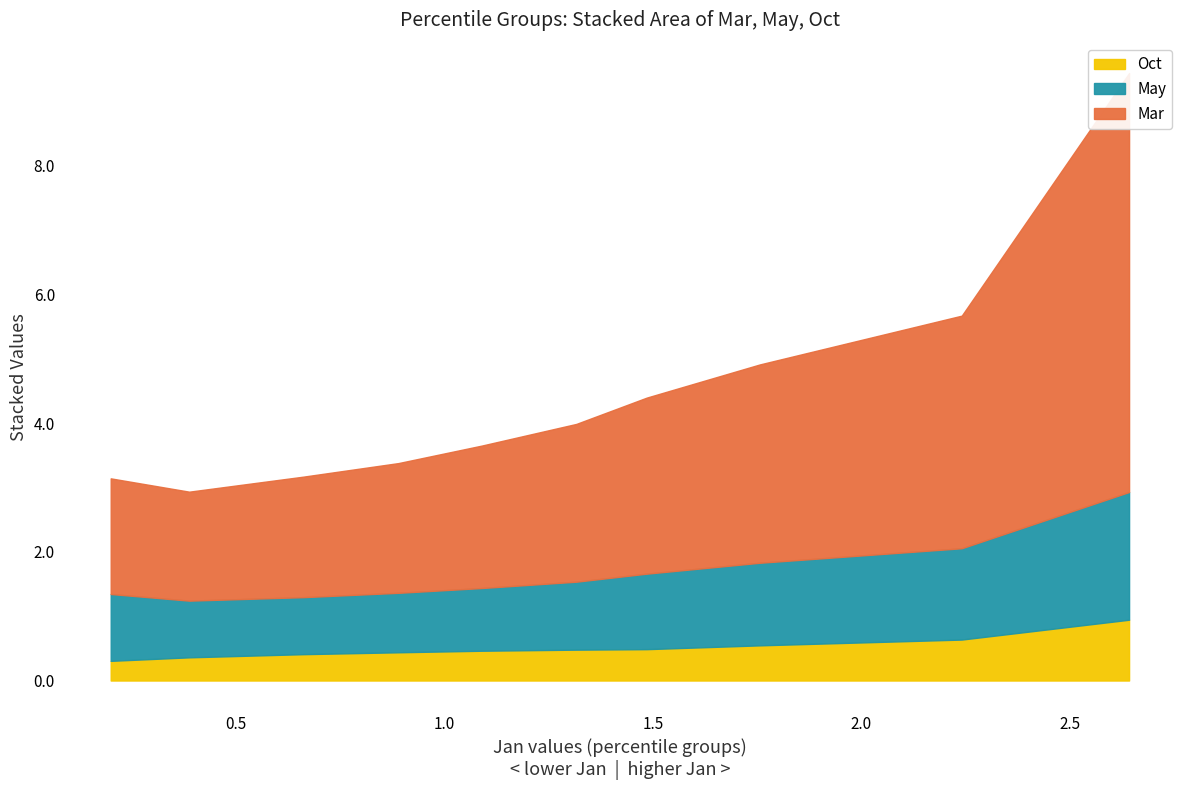

What is the approximate value of Mar at pct35?

2.7